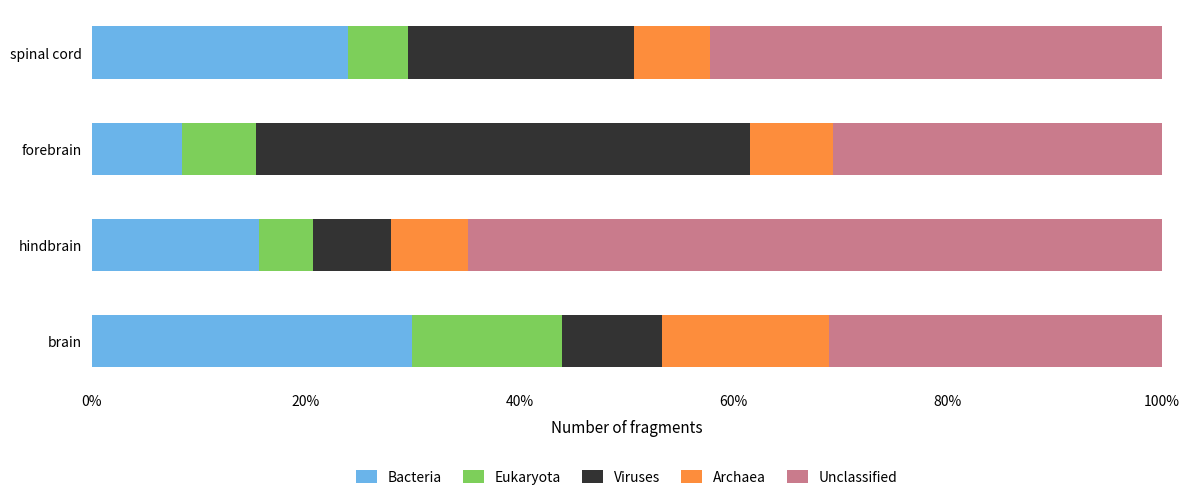

List the labels in order of Bacteria value, largest first.

brain, spinal cord, hindbrain, forebrain